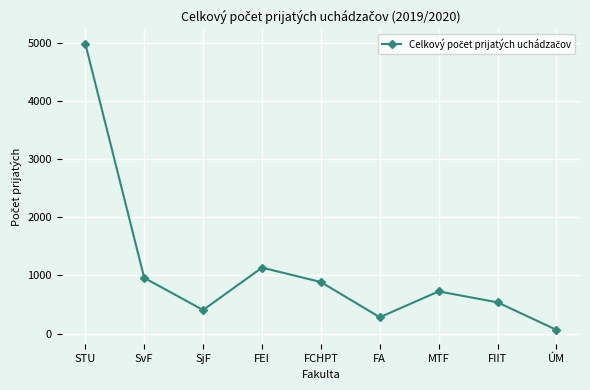

What is the smallest value displayed?

63